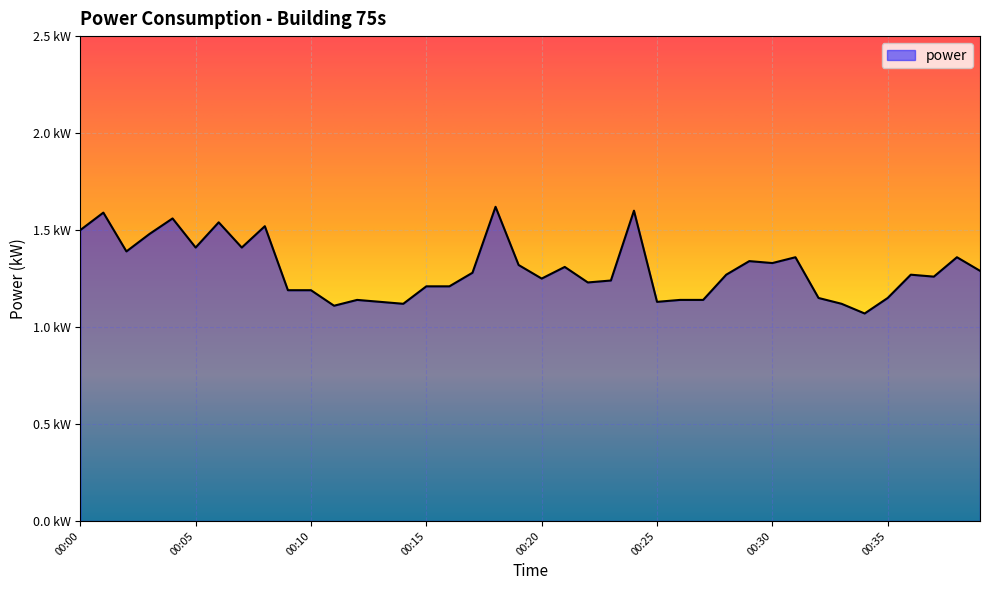

What is the difference between the maximum and minimum values?

0.6